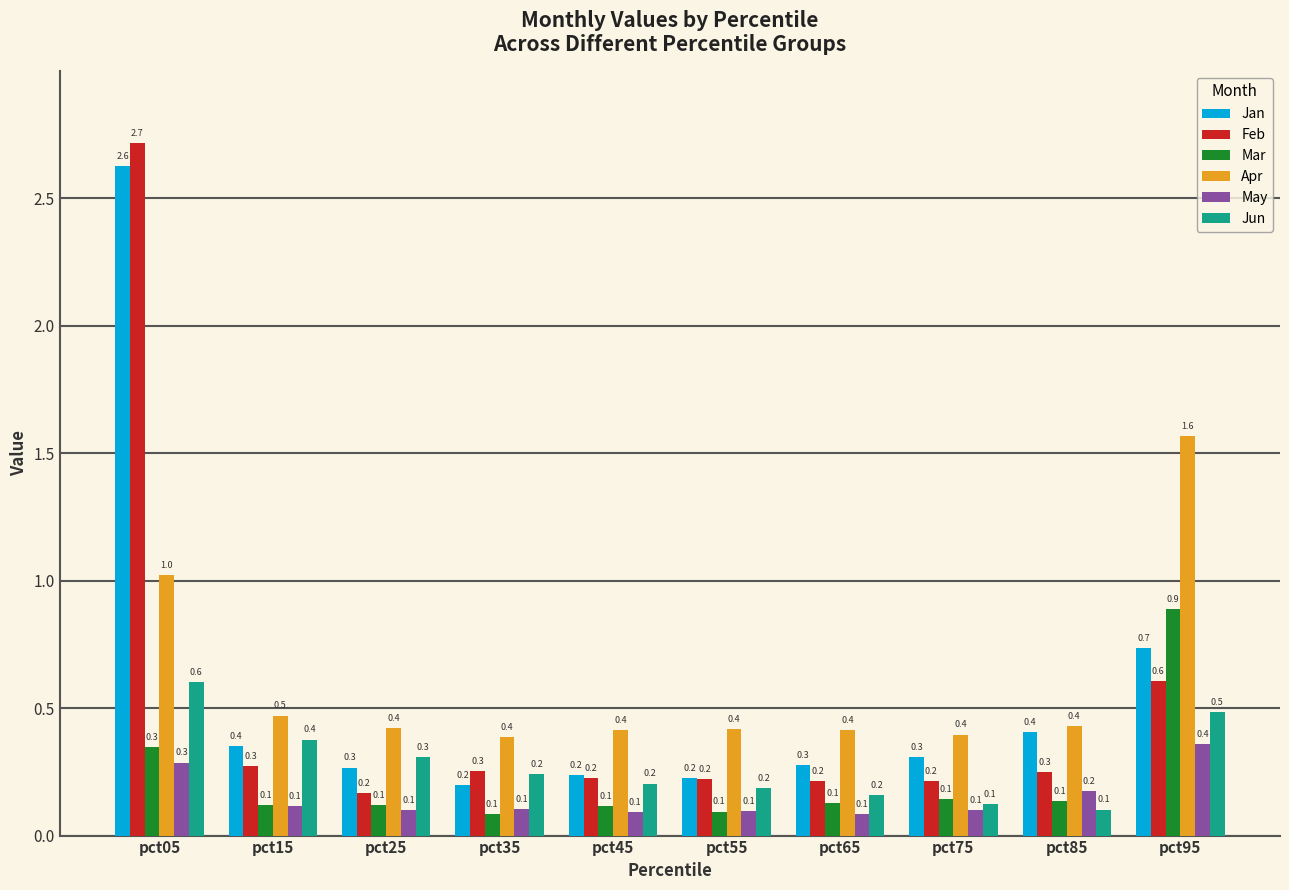

The Jun series shows 0.1 at pct85. True or false?

True